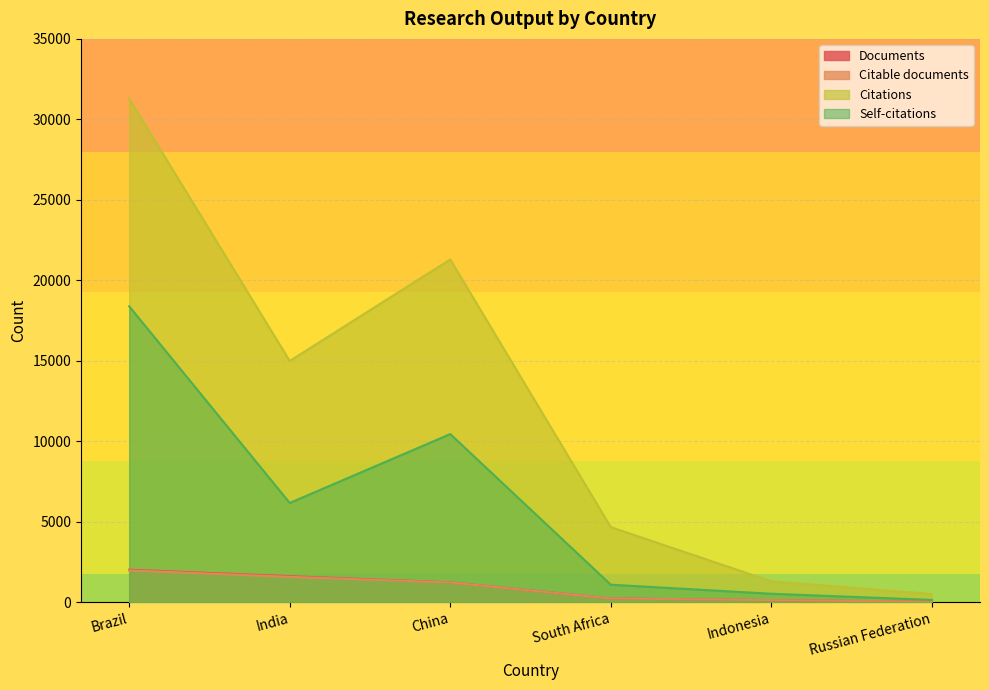

The Citations series shows 491 at Russian Federation. True or false?

True